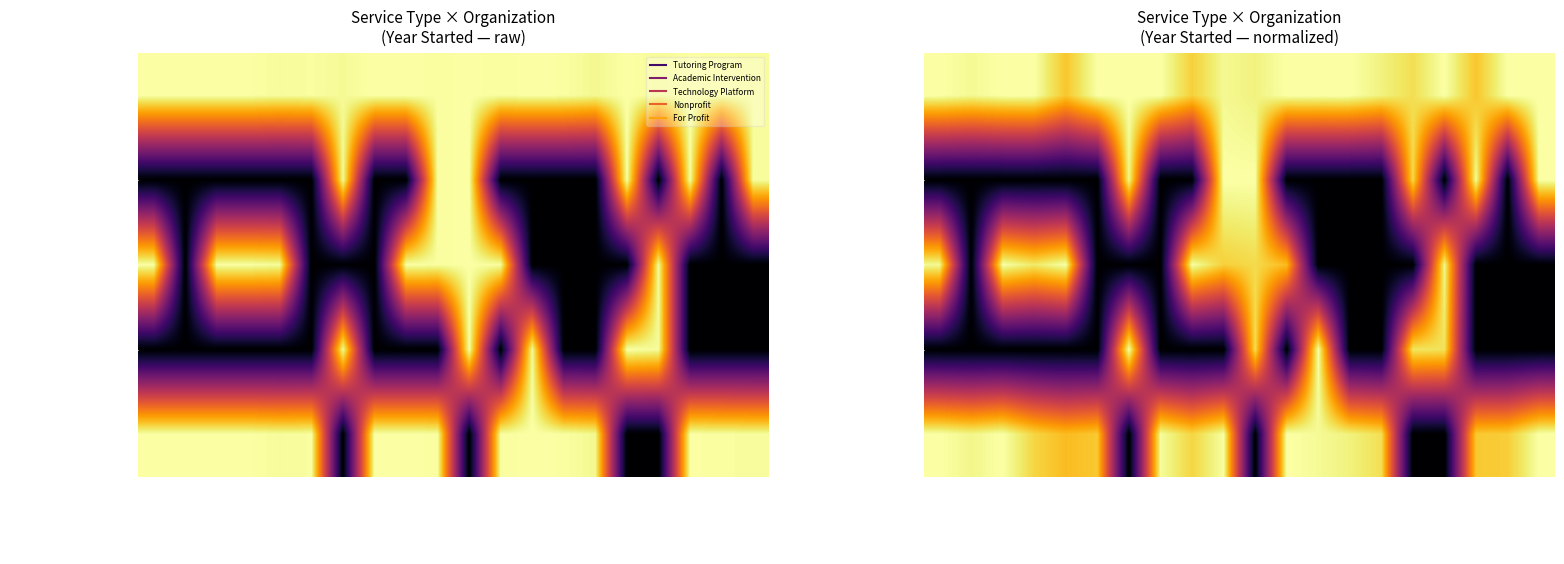

What is the average value of the For Profit series?

1525.6